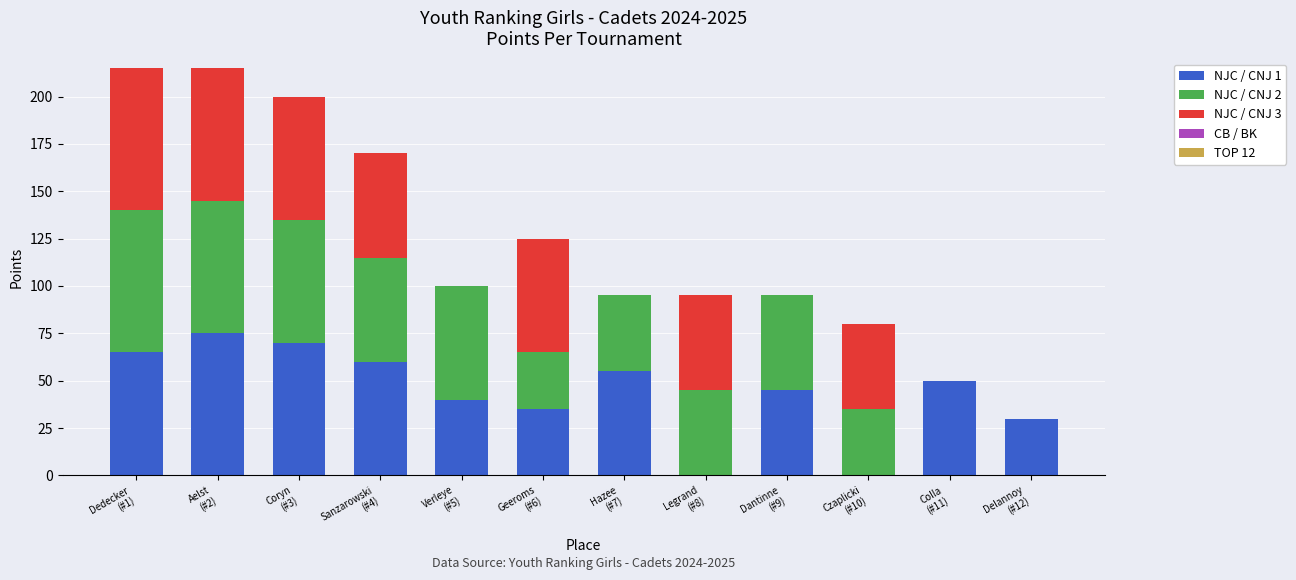

How many data points does each series have?

12